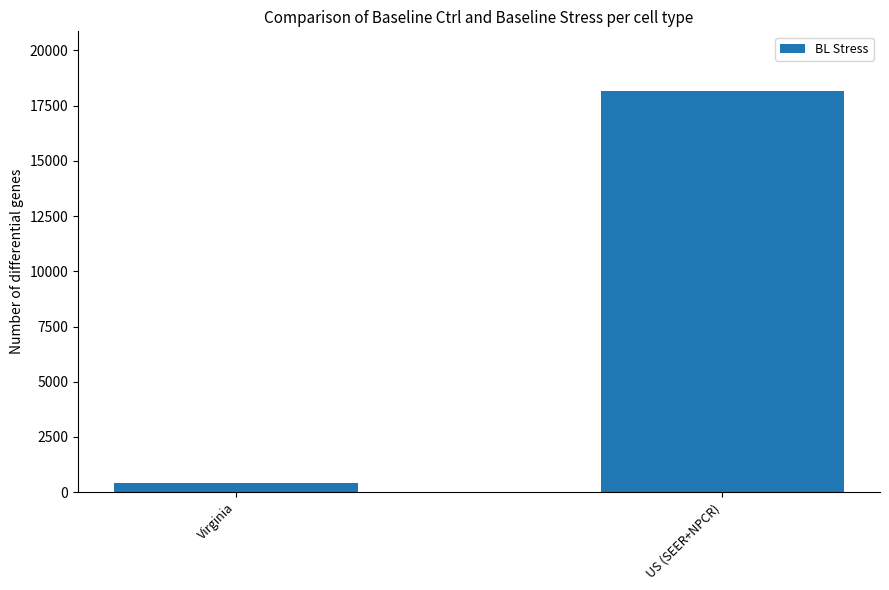

Count the number of categories in the chart.

2